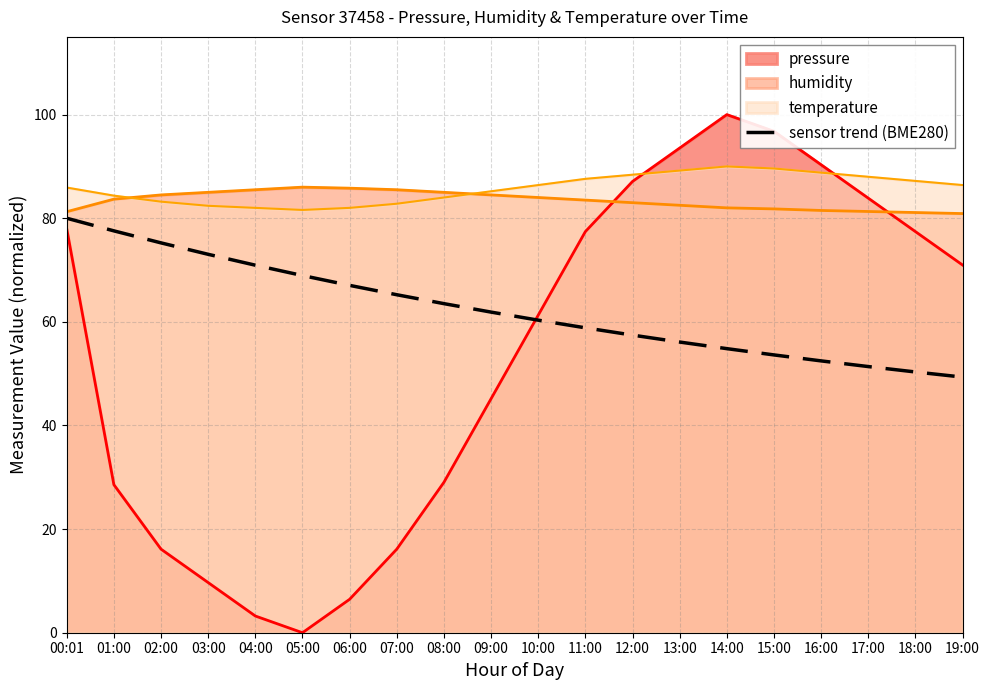

What is the label of the 11th point from the left?

10:00